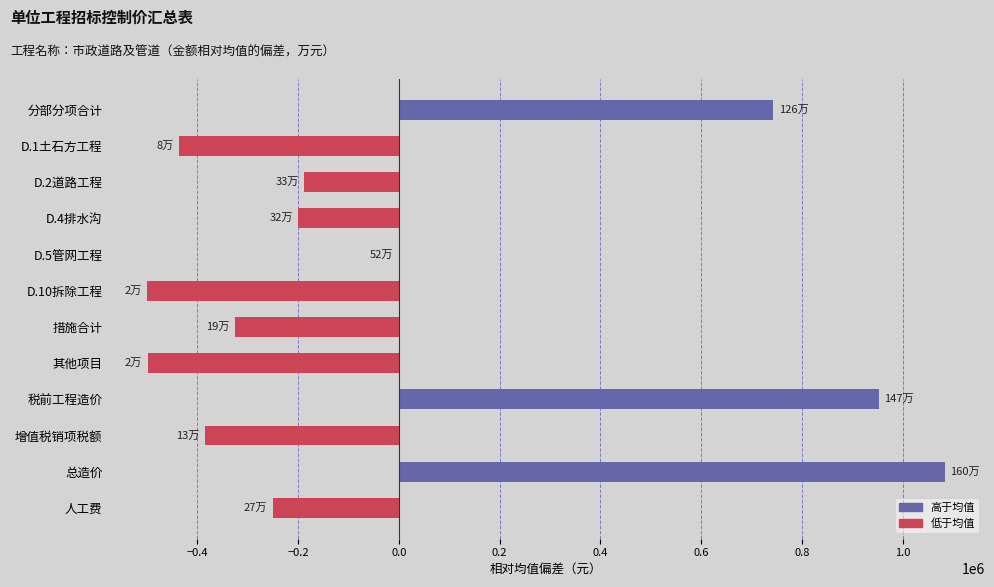

What value does the data have at 其他项目?

-498471.6